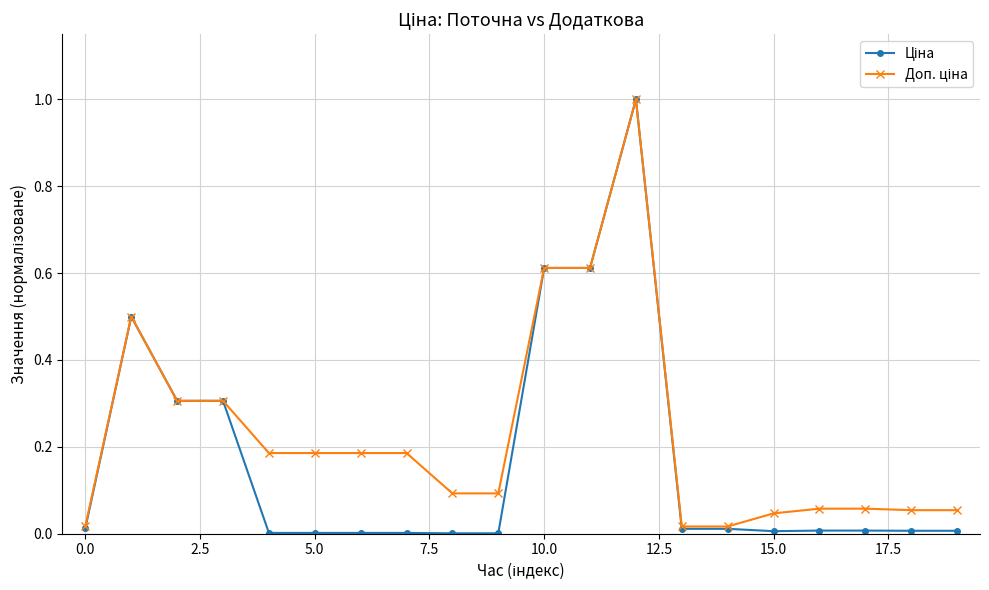

How many lines are shown in the chart?

2